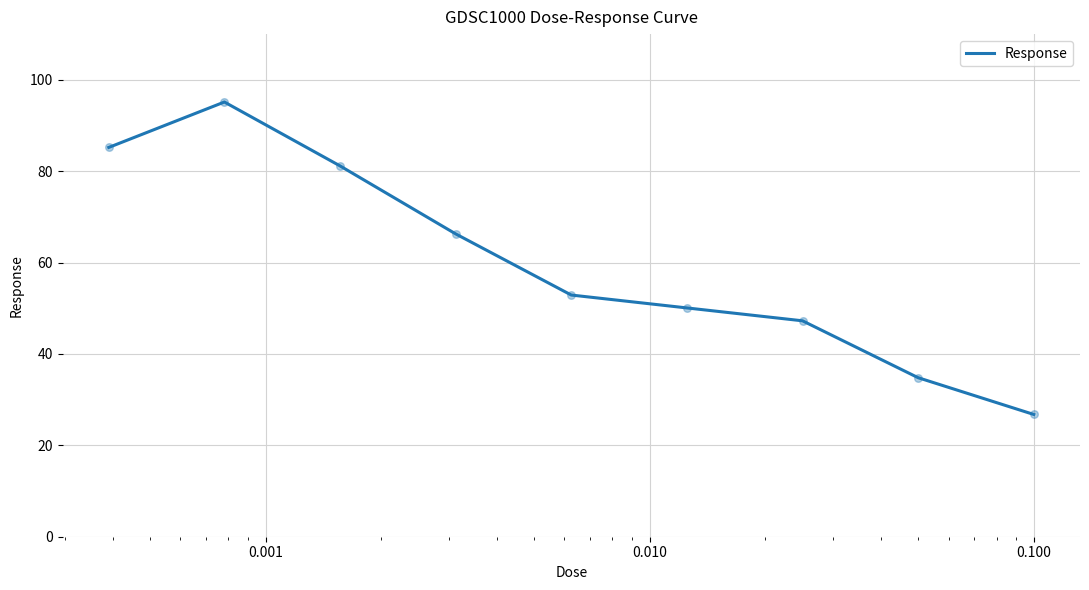

What is the difference between the maximum and minimum values?

68.4